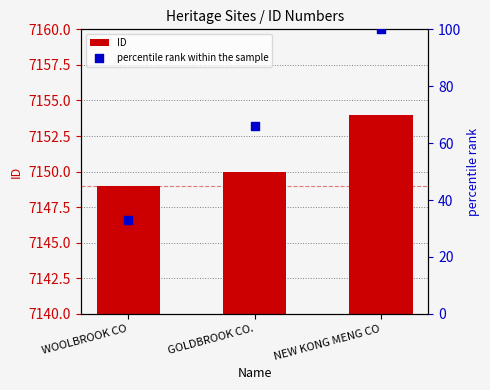

Which series reaches the minimum Y coordinate?

percentile rank within the sample